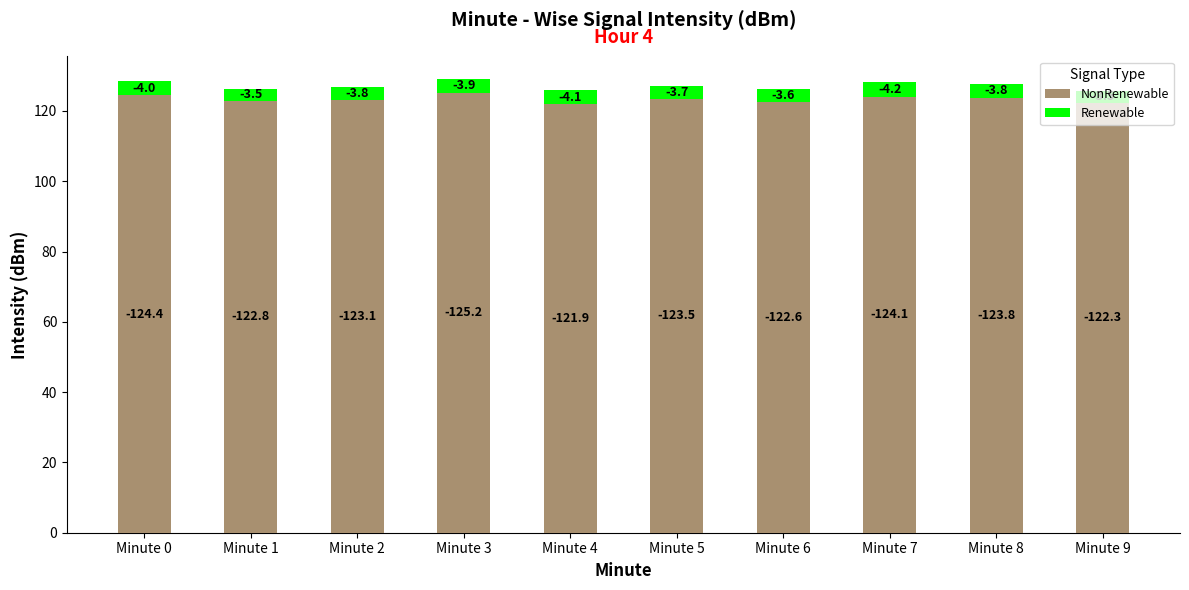

What is the value of the NonRenewable bar at the 9th from the left?

123.8